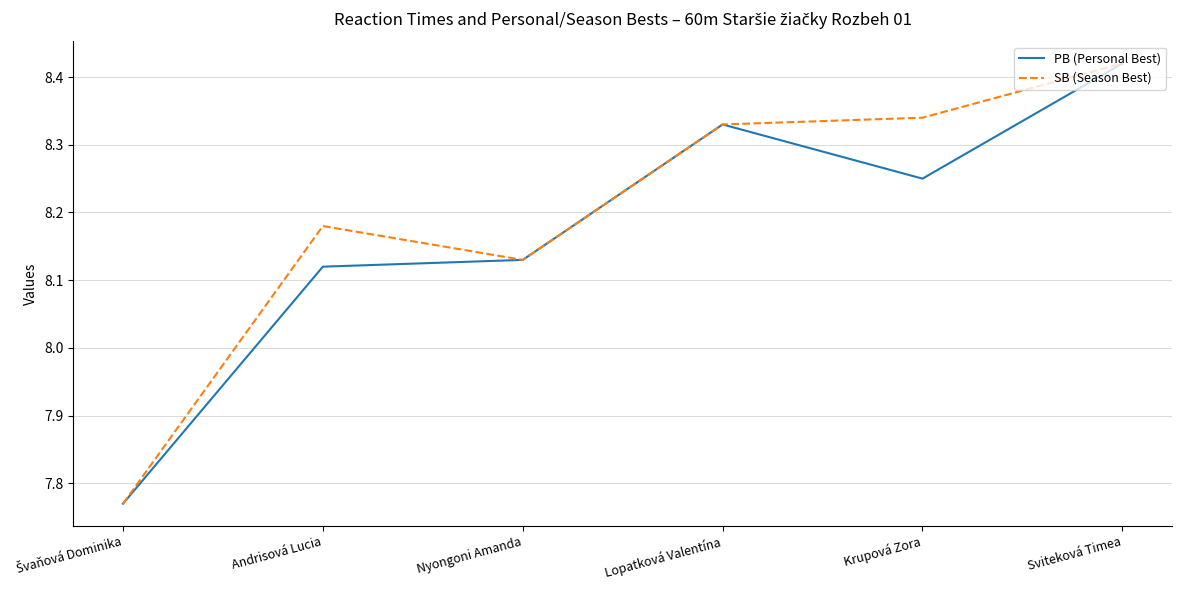

How many values in the SB (Season Best) series exceed 8?

5